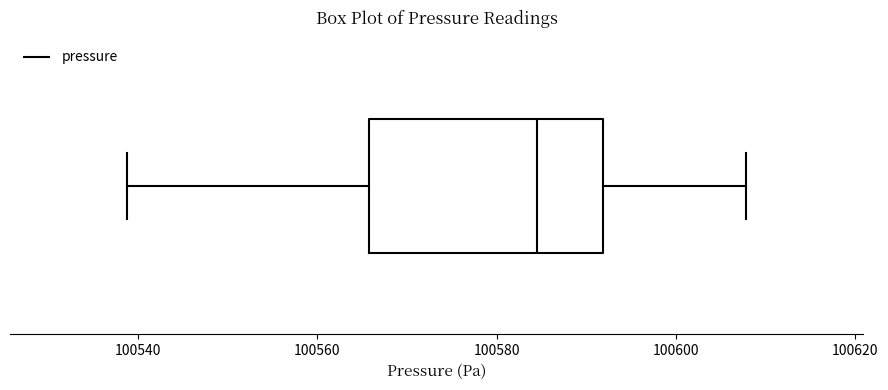

Where does the median line of the box sit on the x-axis? The values are not printed on the chart, so give them approximately, as read against the axis.

100584